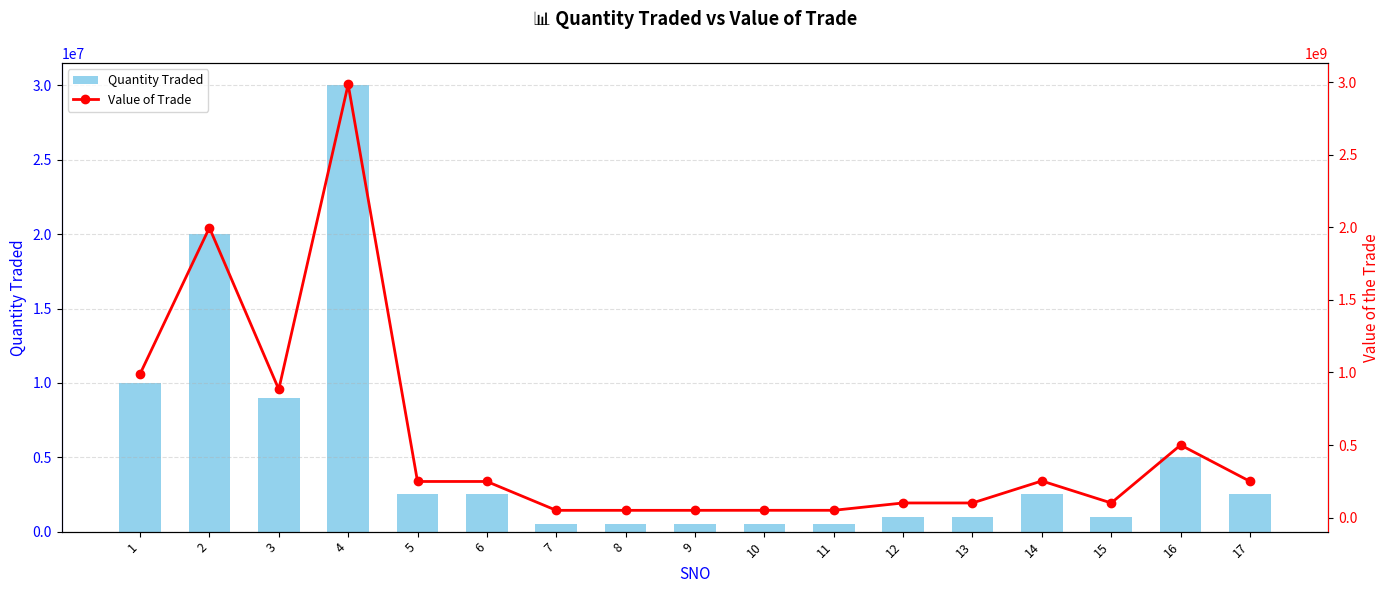

What is the difference between the maximum and second lowest values in the Quantity Traded series?

29500000